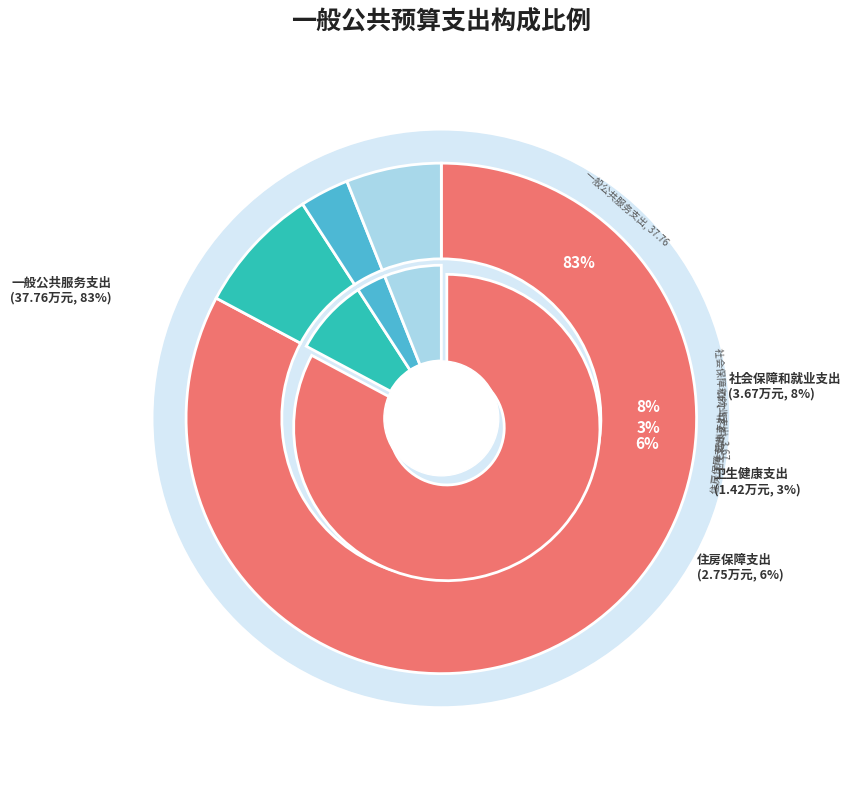

Which slice represents more than half of the pie?

一般公共服务支出